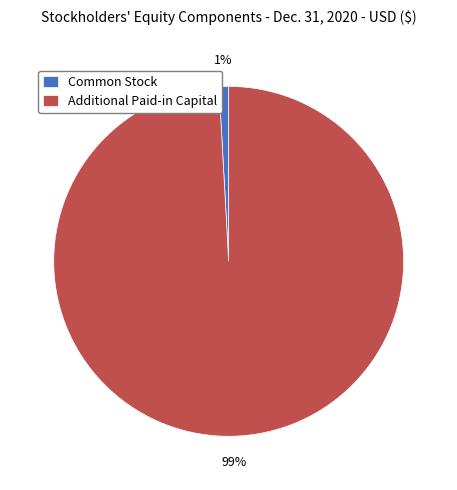

Is it true that Common Stock is 11% of the pie?

False